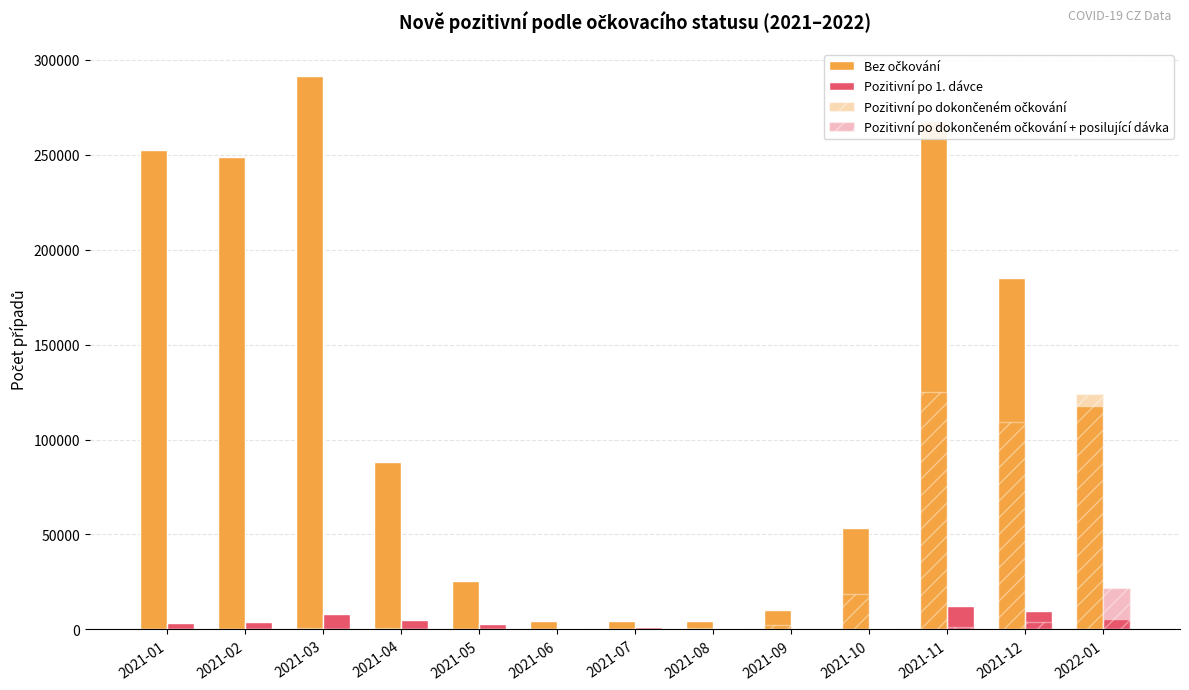

Are the bars horizontal?

No